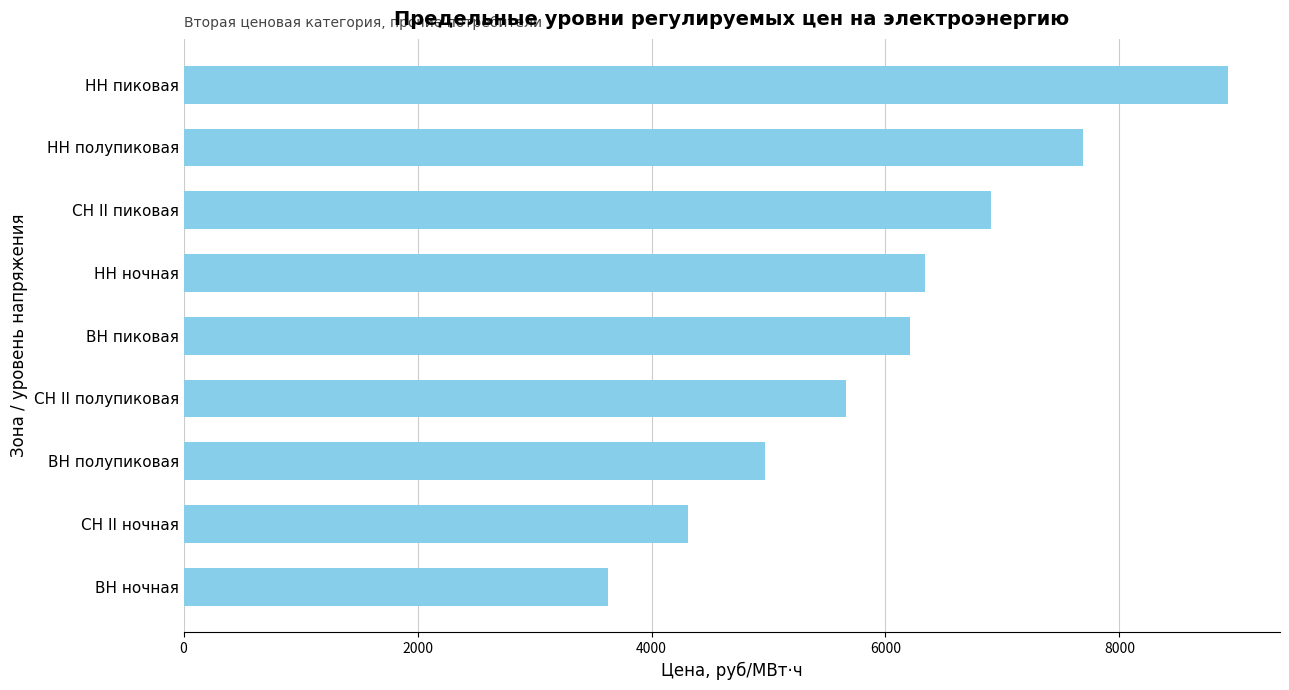

Read the value at ВН пиковая.

6210.7